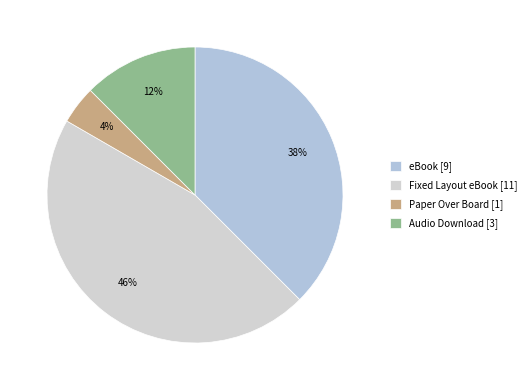

How many segments does this pie chart have?

4